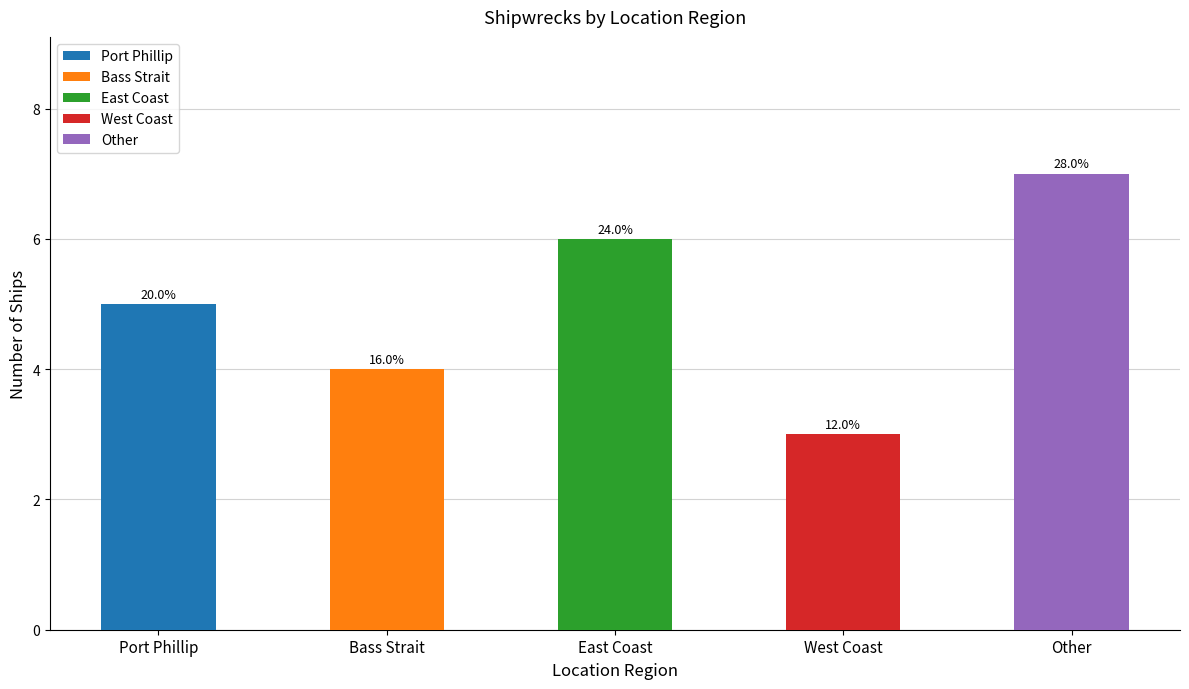

The value of East Coast at Bass Strait is 10. True or false?

False